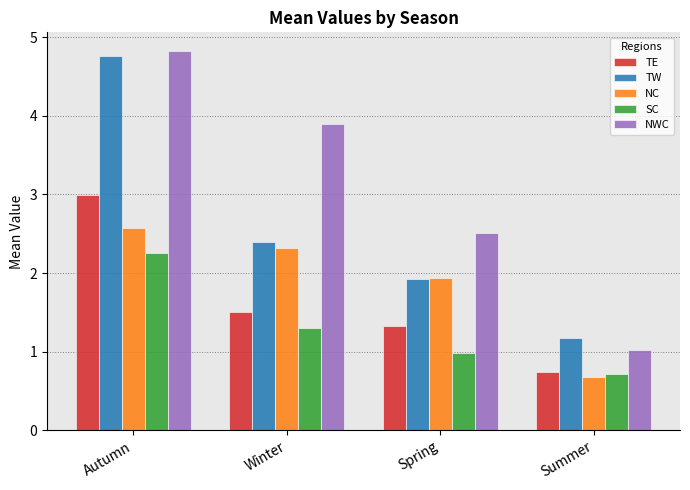

Between Autumn and Winter, which series saw the biggest shift?

TW